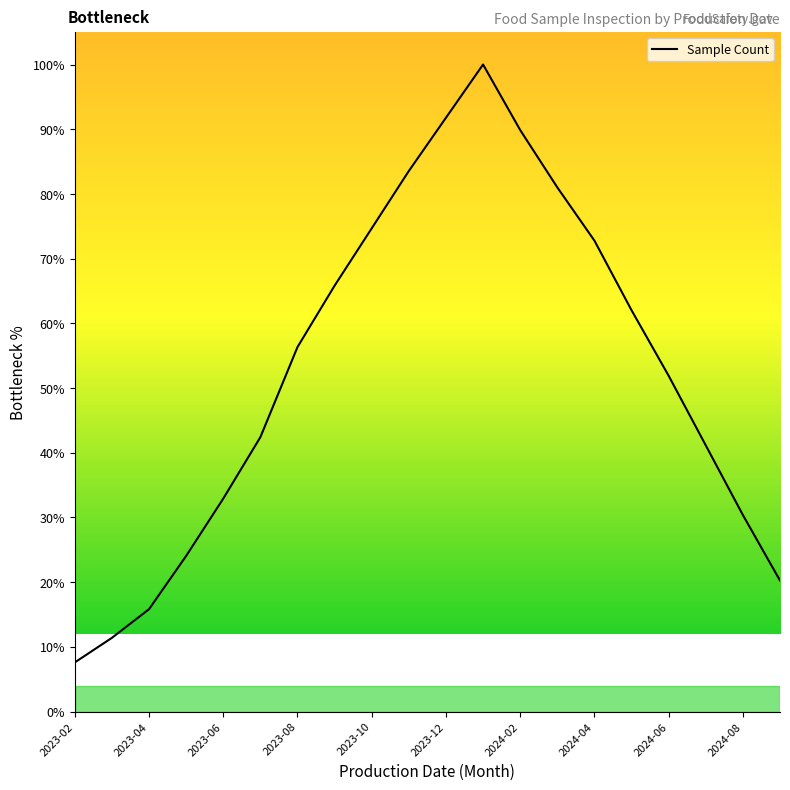

True or false: there are more than 0 points higher than both neighbors.

True